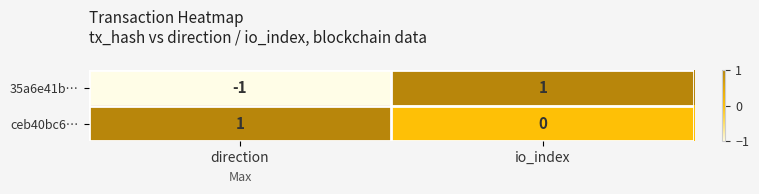

At which category is the sum across all series the highest?

io_index